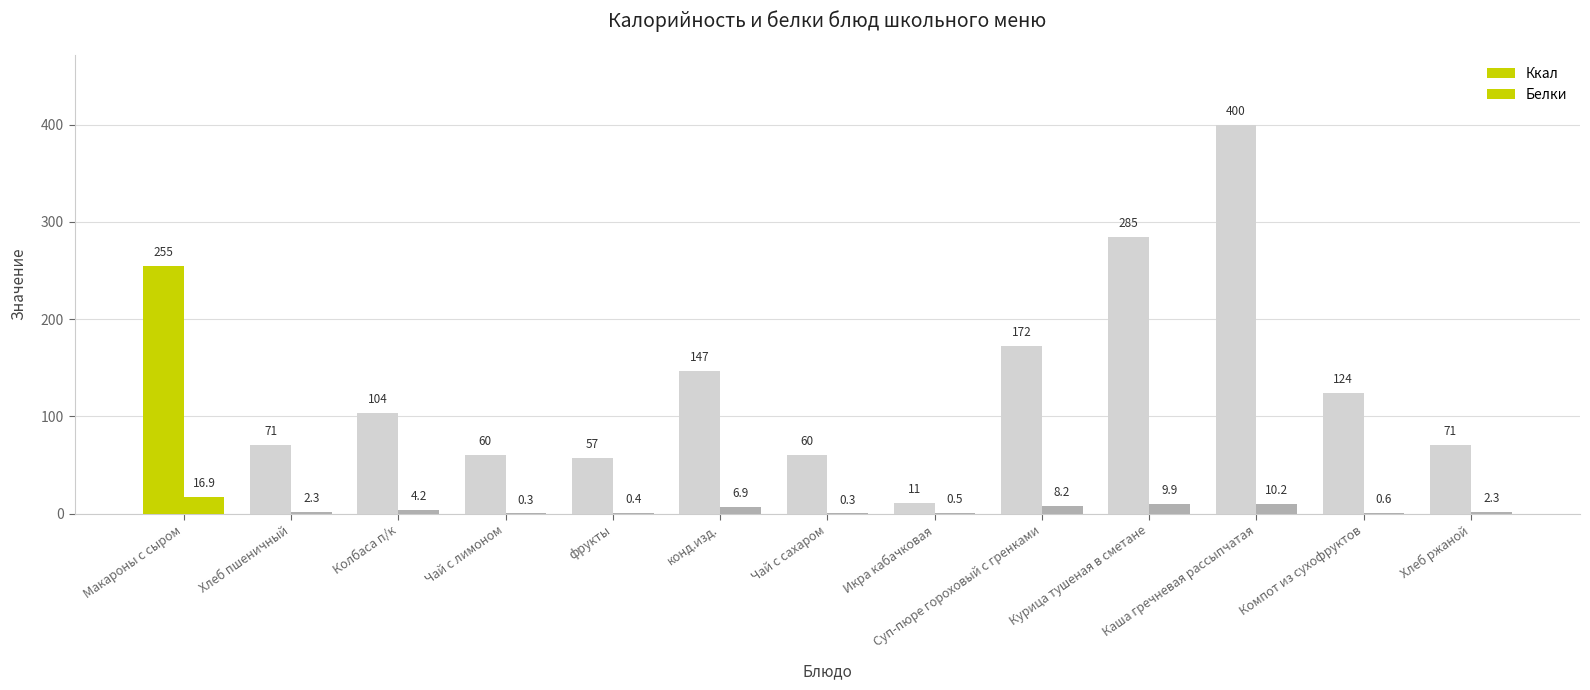

Is the value of Ккал at Икра кабачковая greater than the value of Белки at Суп-пюре гороховый с гренками?

Yes